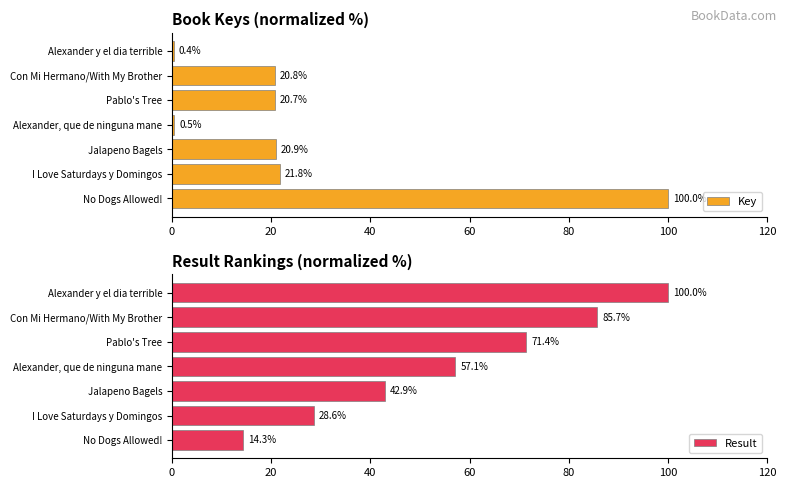

What is the lowest value of the Key series?

0.4